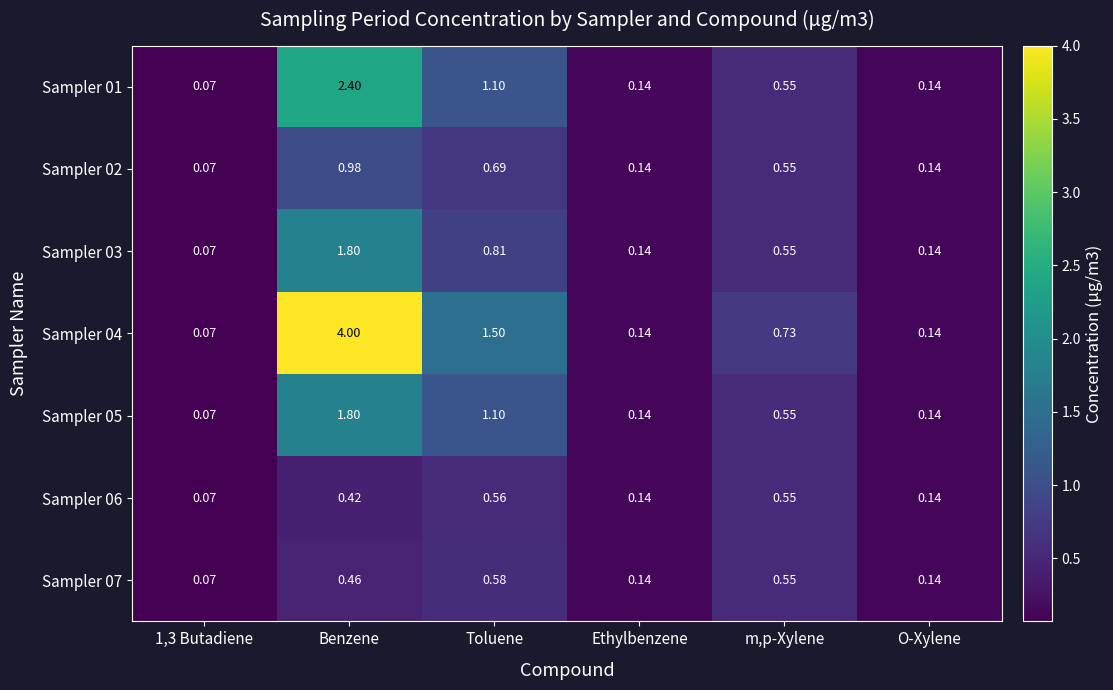

Which category has the highest value in the Sampler 07 series?

Toluene